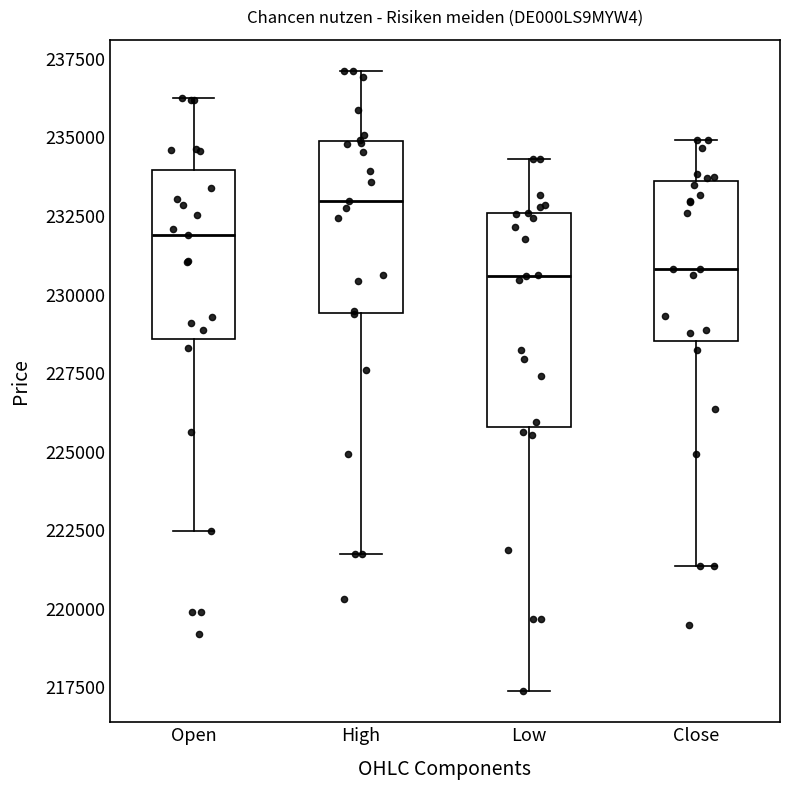

Reading left to right, transcribe this box plot: for each box, give where its median line is, the range the box spans, and where its two whiskers end, as read against the y-axis. The values are not printed on the chart, so give them approximately, as read against the axis.

Open: median 232000, box 228500 to 234000, whiskers 222500 to 236000
High: median 233000, box 229500 to 235000, whiskers 221500 to 237000
Low: median 230500, box 226000 to 232500, whiskers 217500 to 234500
Close: median 231000, box 228500 to 233500, whiskers 221500 to 235000